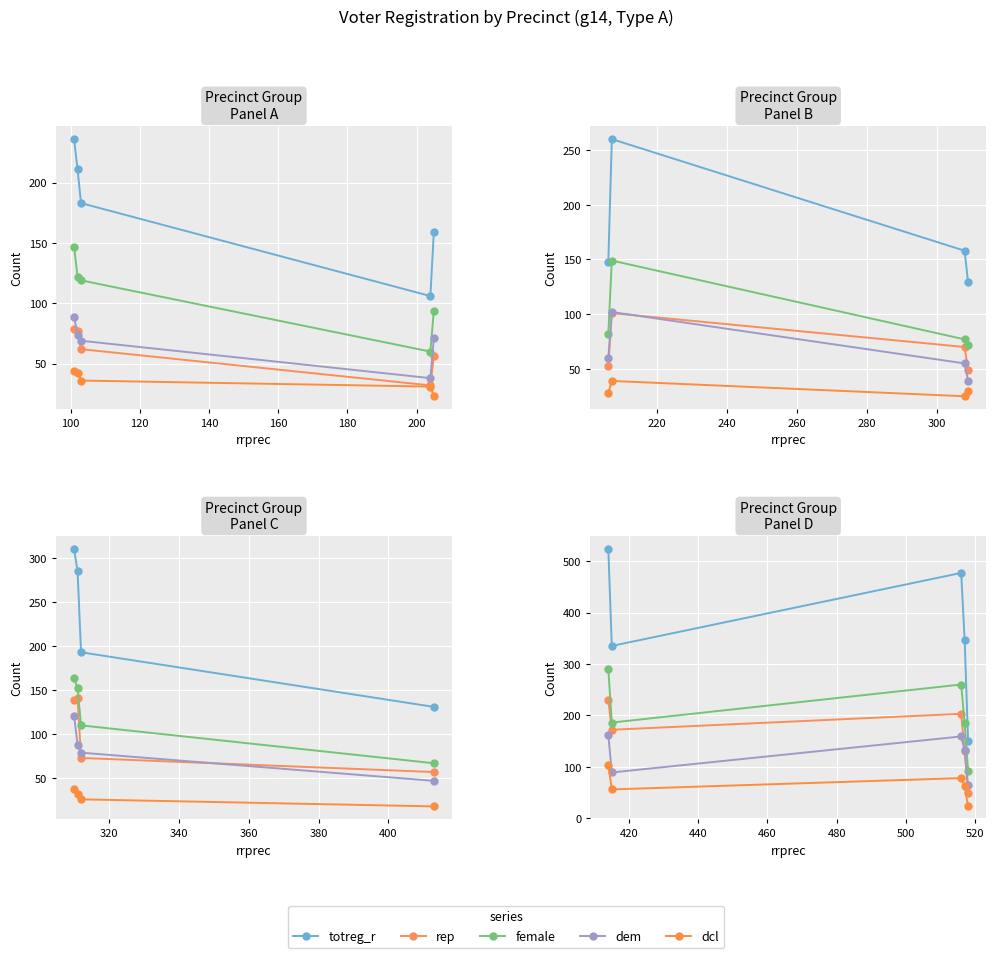

How many interior local valleys does the totreg_r series have?

1